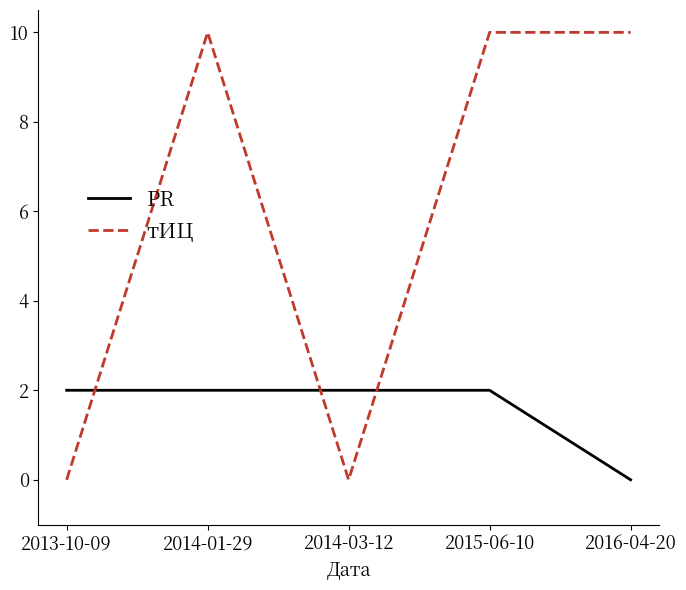

Is it true that тИЦ equals 14 at 2015-06-10?

False